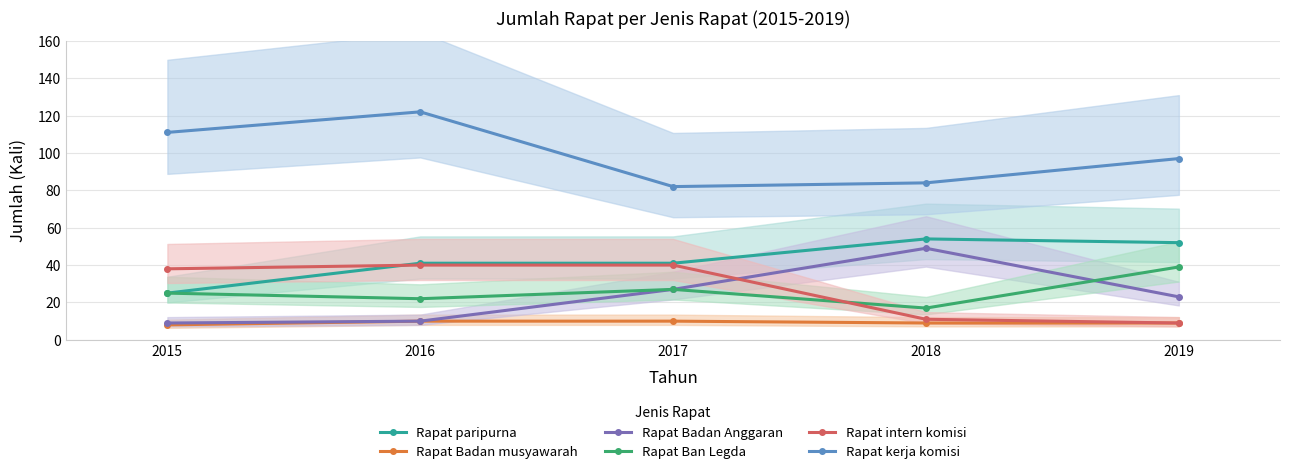

What is the value of the Rapat kerja komisi point at the 1st from the left?

111